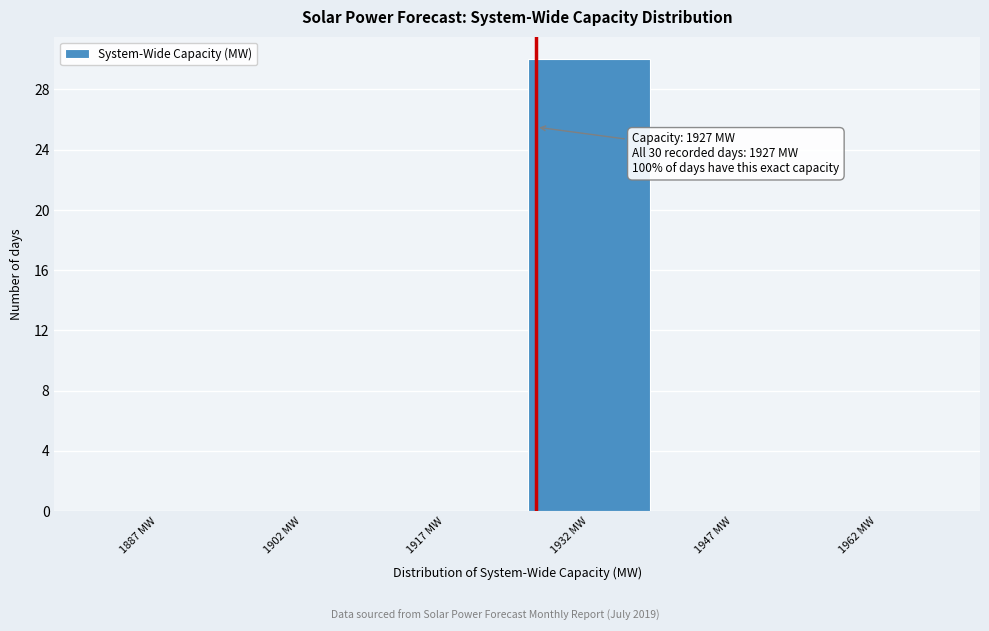

Which range on the x-axis has the tallest bar?

1925 to 1940